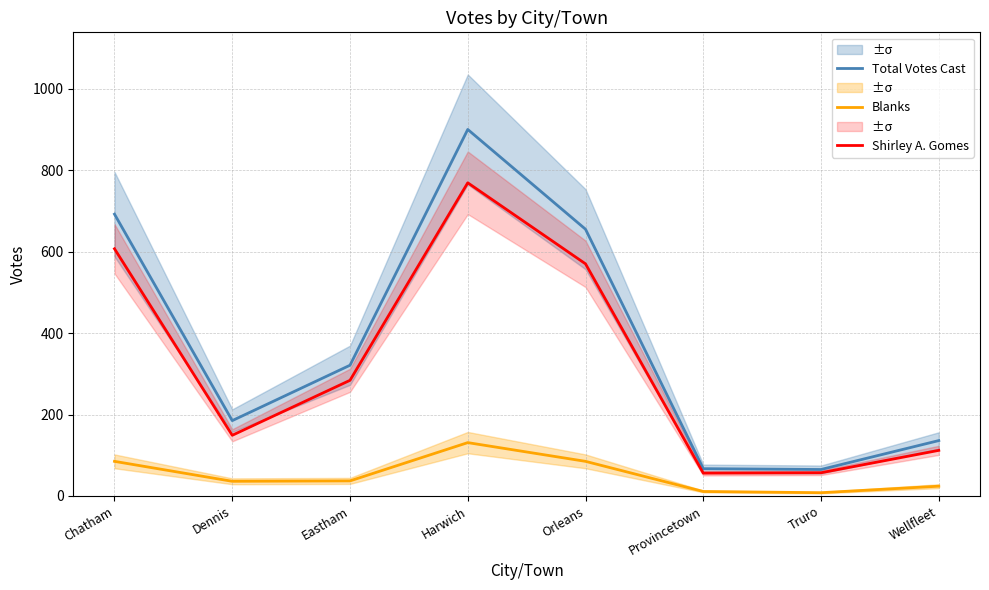

True or false: Blanks and Total Votes Cast intersect in this chart.

False